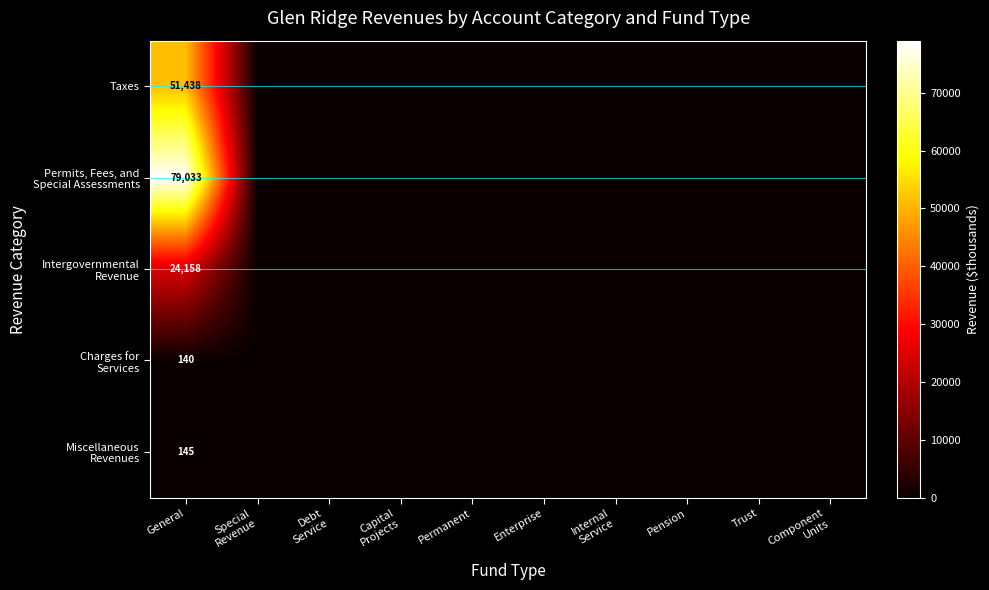

Which series changed the most between Special Revenue and Trust?

Taxes